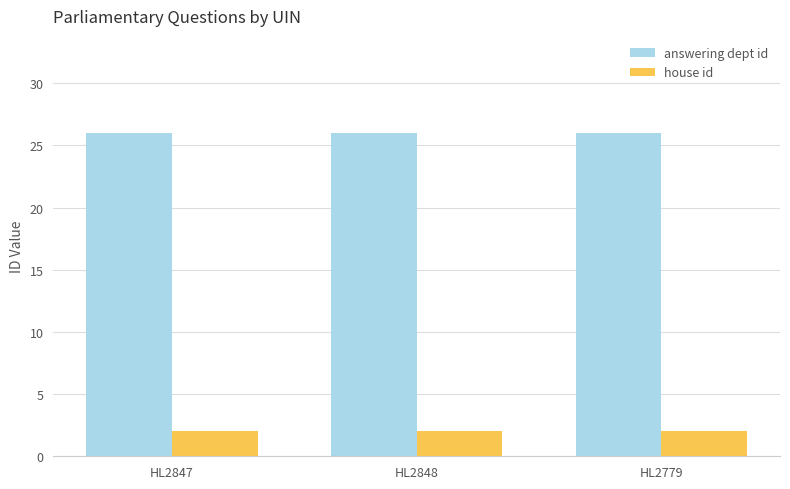

What position from the left is HL2848?

2